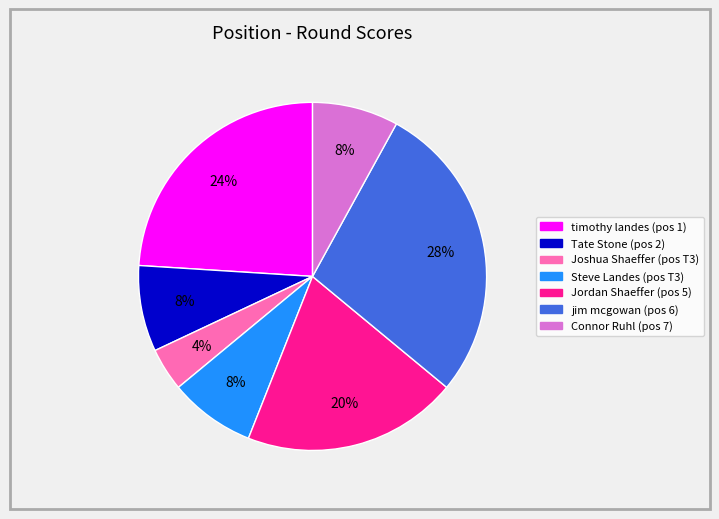

Does any single category account for the majority?

No